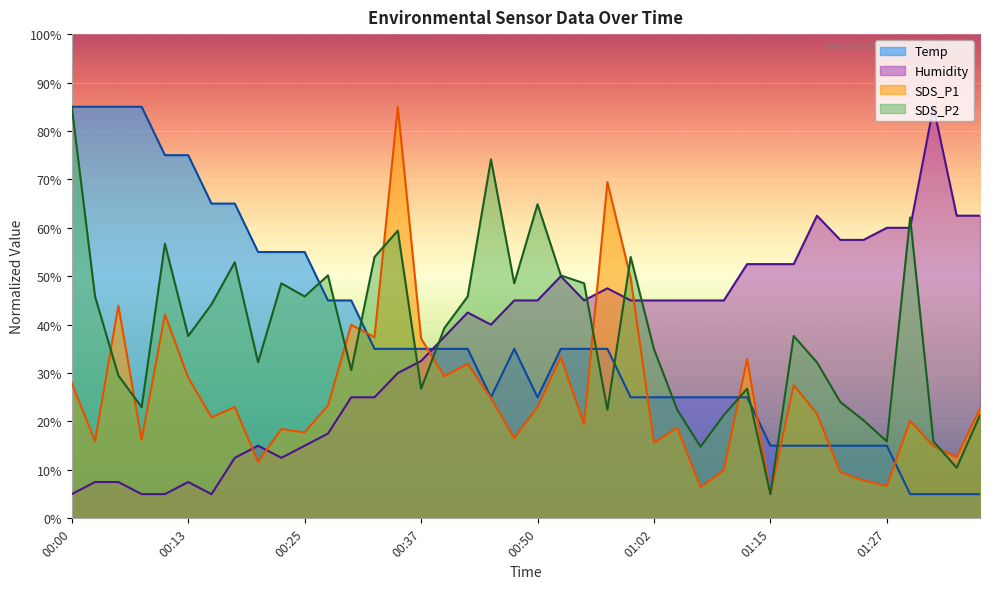

Between which two adjacent categories do SDS_P1 and SDS_P2 first intersect?

00:03 and 00:05